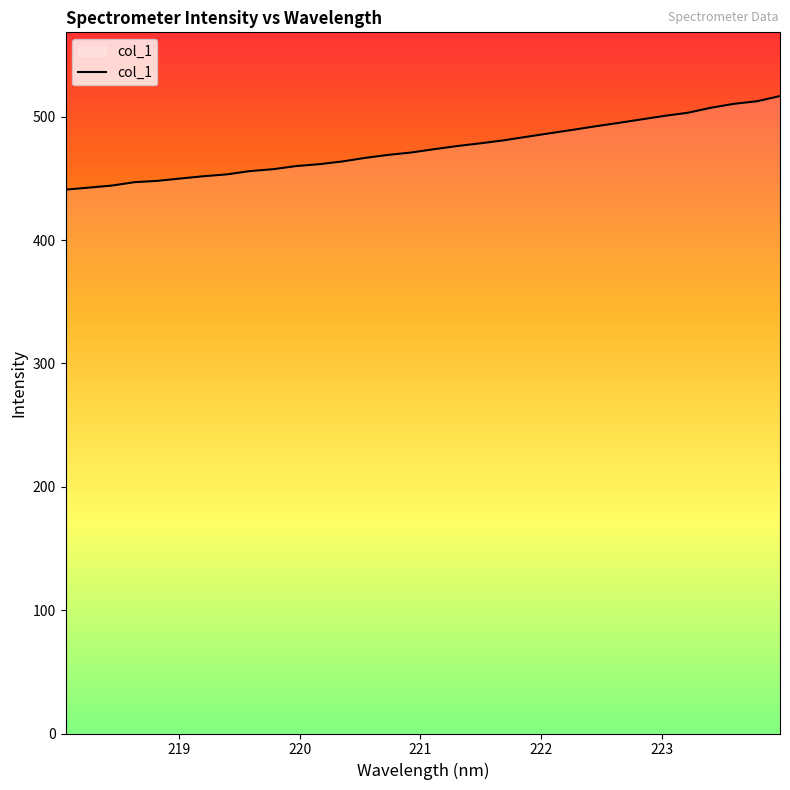

What is the smallest value displayed?

440.9